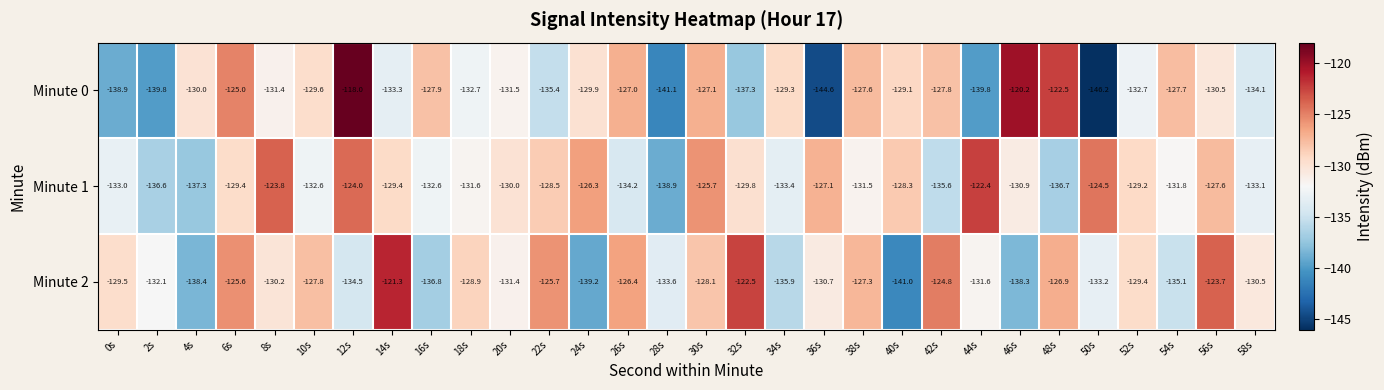

Count the number of data series in this chart.

3